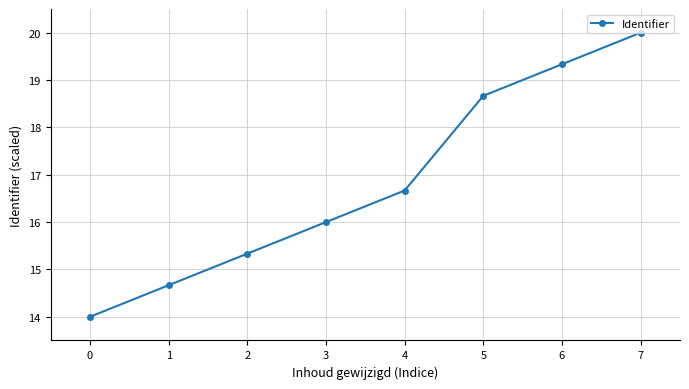

What is the smallest value displayed?

14.0